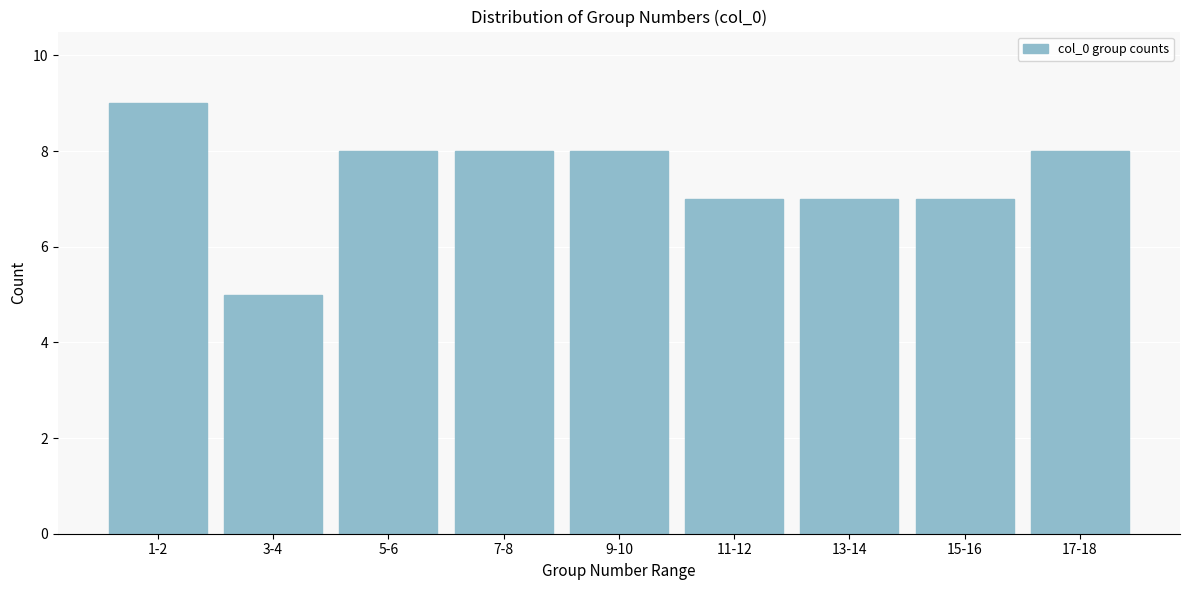

Reading left to right, what are all the values shown in this chart?

1-2=9	3-4=5	5-6=8	7-8=8	9-10=8	11-12=7	13-14=7	15-16=7	17-18=8